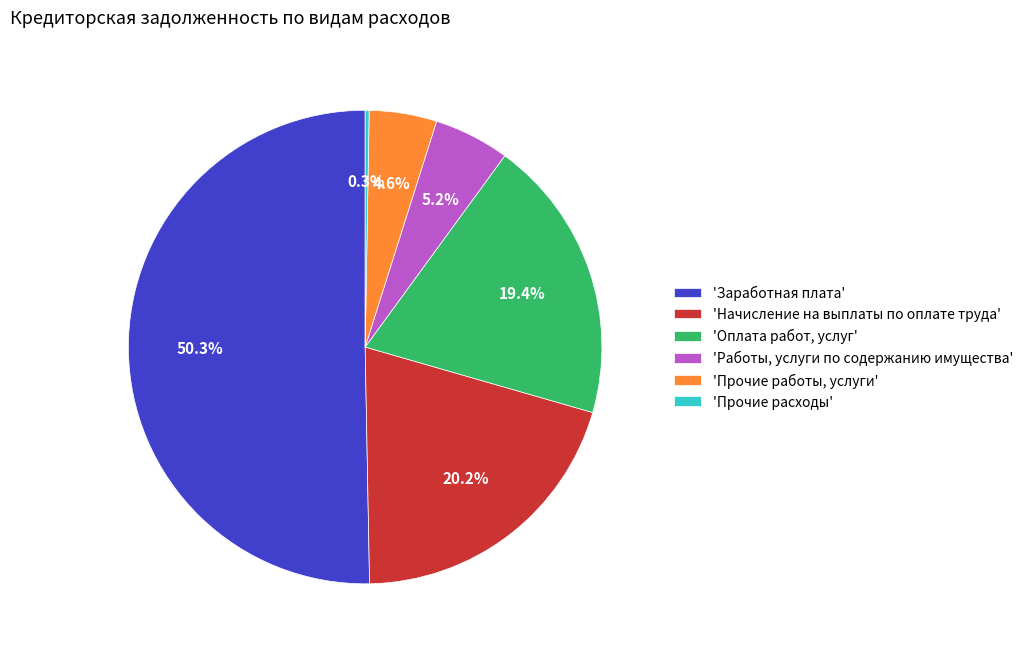

Which slice represents more than half of the pie?

'Заработная плата'